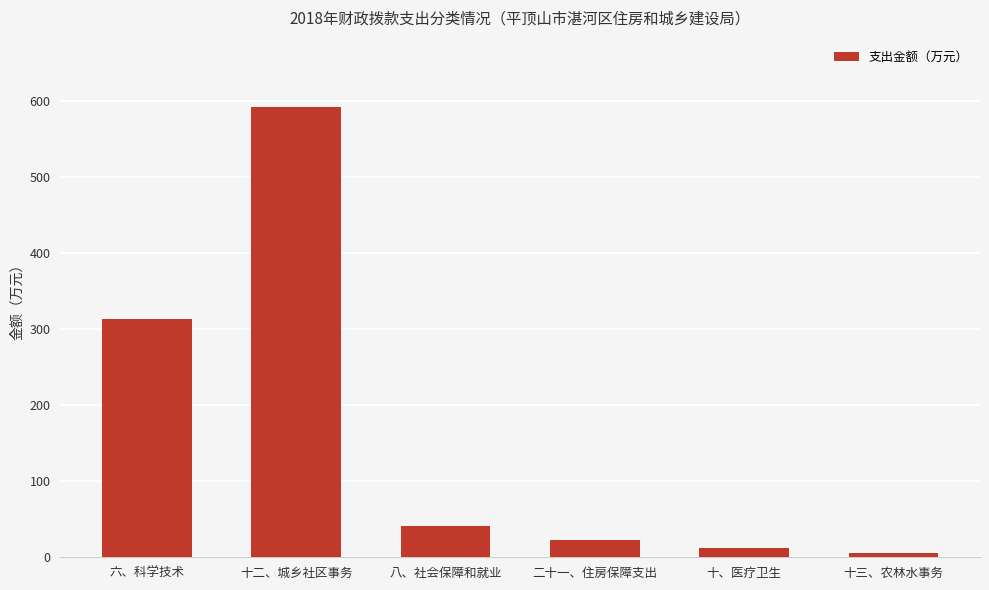

What position from the left is 八、社会保障和就业?

3